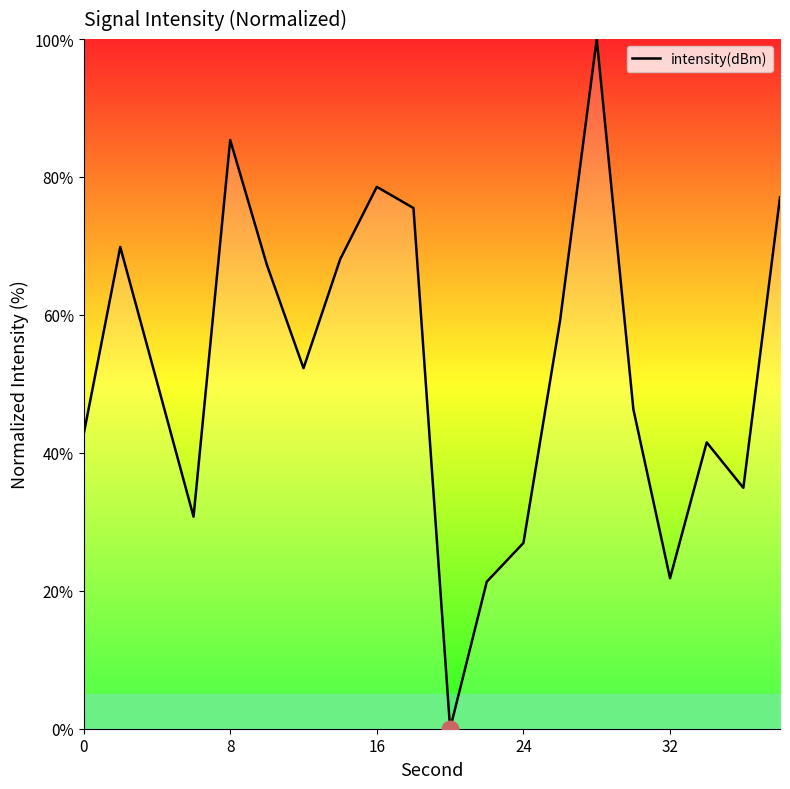

What is the difference between the maximum and minimum values?

100.0